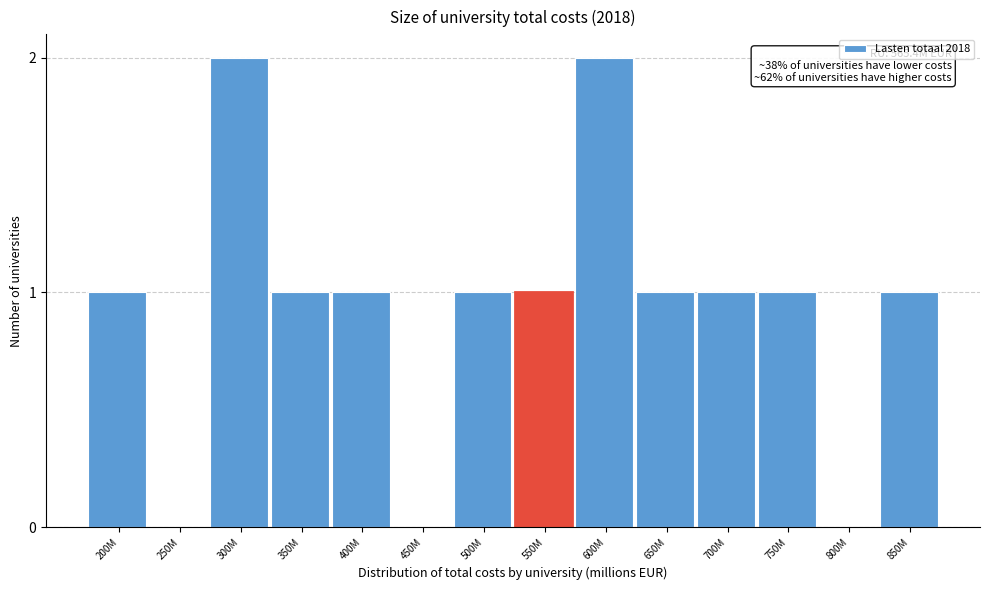

Reading right to left, list all the values displayed in this chart.

850M=1	800M=0	750M=1	700M=1	650M=1	600M=2	550M=1	500M=1	450M=0	400M=1	350M=1	300M=2	250M=0	200M=1